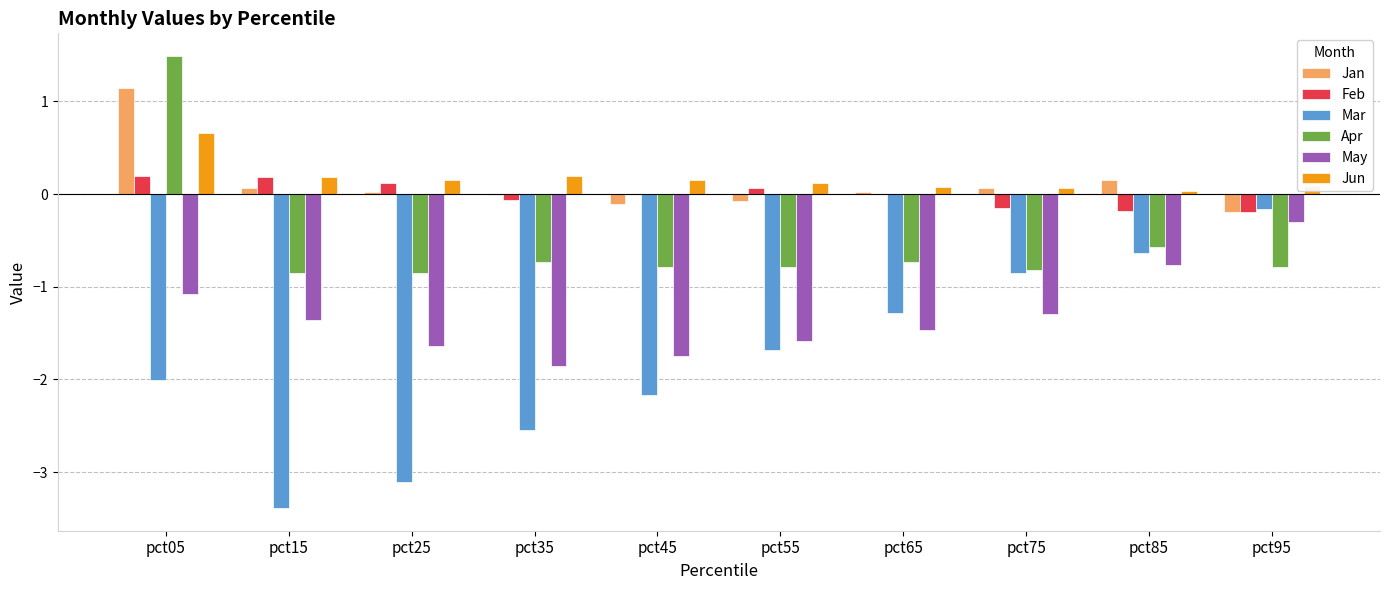

What is the sum of the Mar values at pct05 and pct55?

-3.7